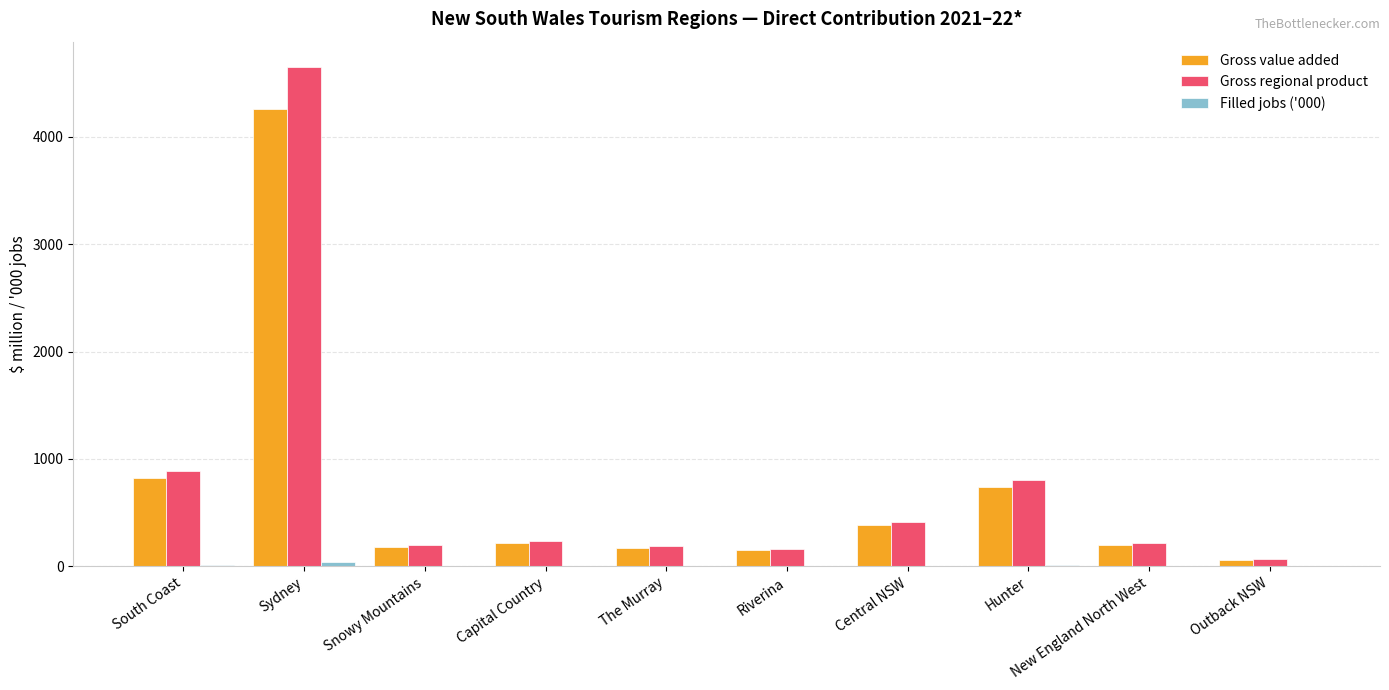

What is the maximum value shown in the chart?

4652.5